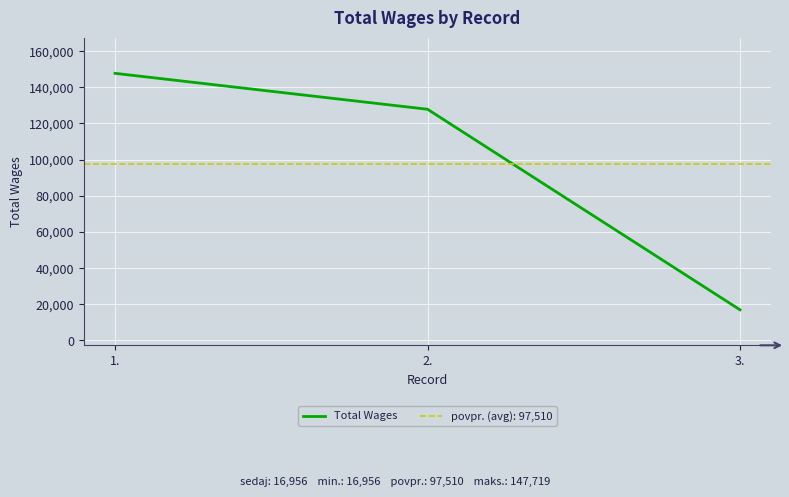

What is the change in value from 1. to 3.?

-130763